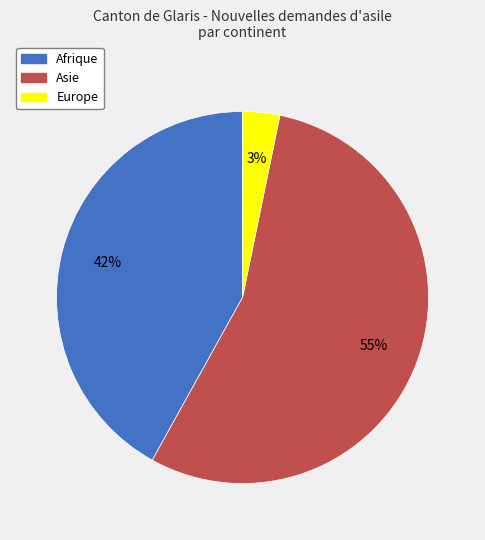

To the nearest percent, what is the difference between the largest and smallest slice percentages?

52%